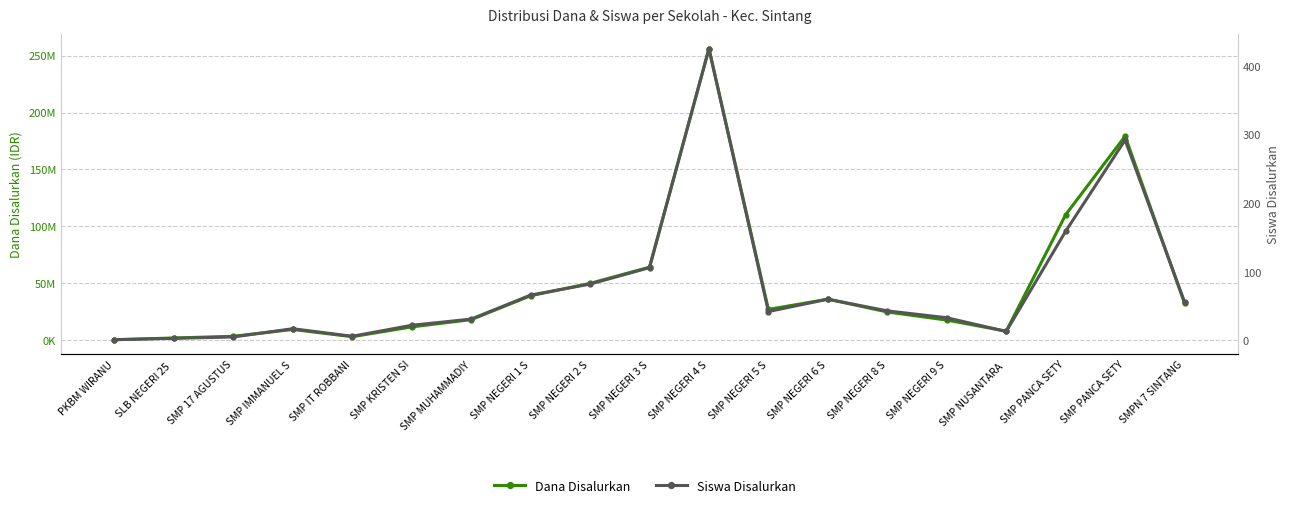

Reading left to right, transcribe all the data shown in this chart.

Dana Disalurkan: PKBM WIRANU=375000	SLB NEGERI 25 =1875000	SMP 17 AGUSTUS=3375000	SMP IMMANUEL S=9375000	SMP IT ROBBANI=3000000	SMP KRISTEN SI=11625000	SMP MUHAMMADIY=18000000	SMP NEGERI 1 S=39000000	SMP NEGERI 2 S=49875000	SMP NEGERI 3 S=64125000	SMP NEGERI 4 S=256125000	SMP NEGERI 5 S=27000000	SMP NEGERI 6 S=36000000	SMP NEGERI 8 S=24750000	SMP NEGERI 9 S=17625000	SMP NUSANTARA =7875000	SMP PANCA SETY=110250000	SMP PANCA SETY=179250000	SMPN 7 SINTANG=32250000
Siswa Disalurkan: PKBM WIRANU=1	SLB NEGERI 25 =3	SMP 17 AGUSTUS=5	SMP IMMANUEL S=17	SMP IT ROBBANI=6	SMP KRISTEN SI=22	SMP MUHAMMADIY=31	SMP NEGERI 1 S=66	SMP NEGERI 2 S=82	SMP NEGERI 3 S=106	SMP NEGERI 4 S=425	SMP NEGERI 5 S=42	SMP NEGERI 6 S=60	SMP NEGERI 8 S=43	SMP NEGERI 9 S=33	SMP NUSANTARA =13	SMP PANCA SETY=159	SMP PANCA SETY=292	SMPN 7 SINTANG=56